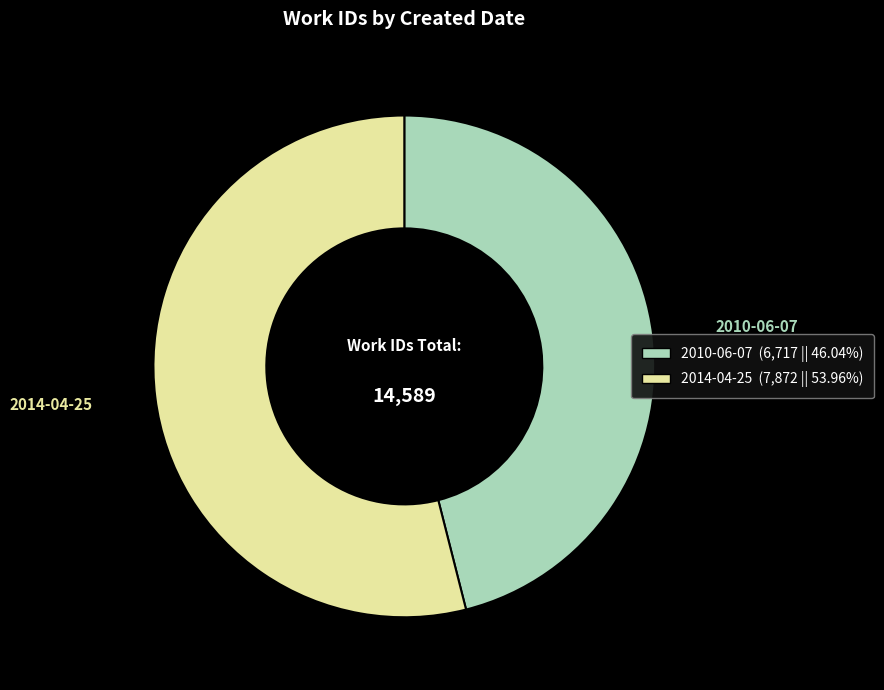

Rank the categories by value from lowest to highest.

2010-06-07, 2014-04-25